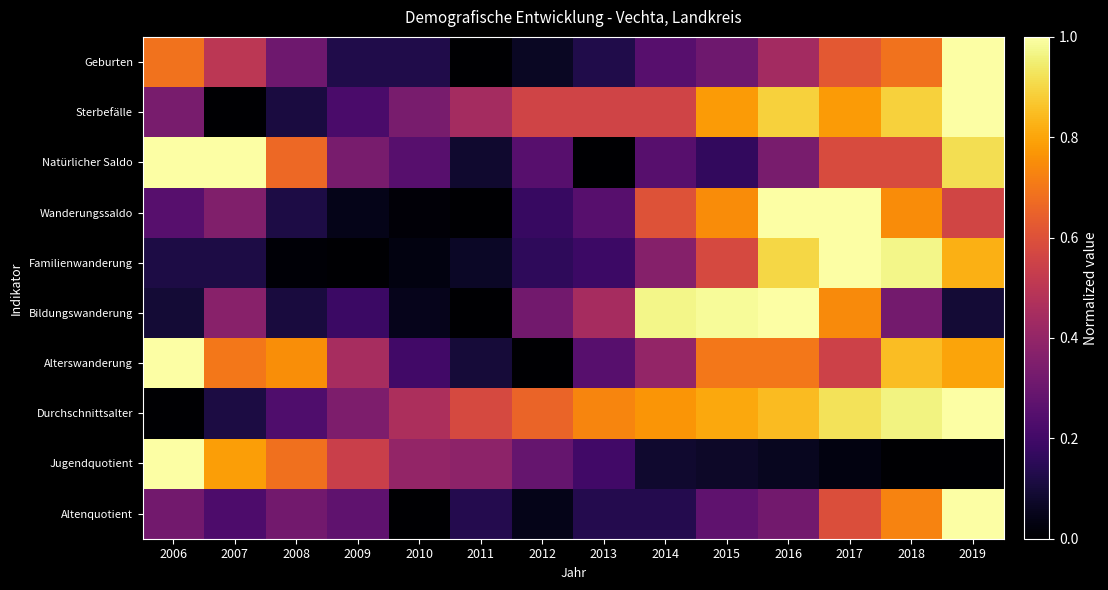

At which category is the sum across all series the highest?

2019